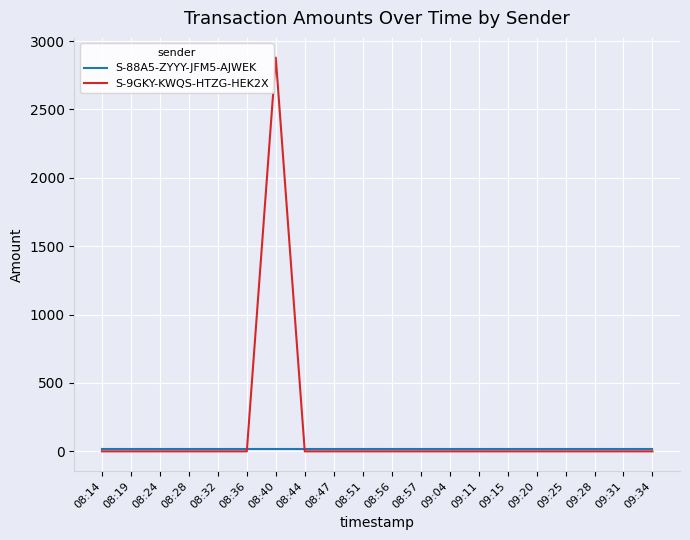

Where do S-88A5-ZYYY-JFM5-AJWEK and S-9GKY-KWQS-HTZG-HEK2X first cross each other?

08:36 and 08:40